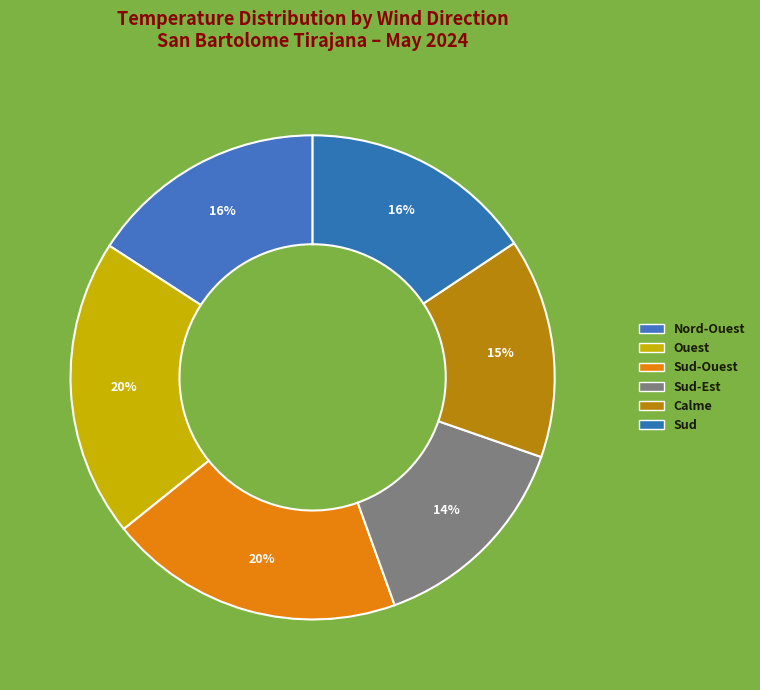

How many slices are in this pie chart?

6